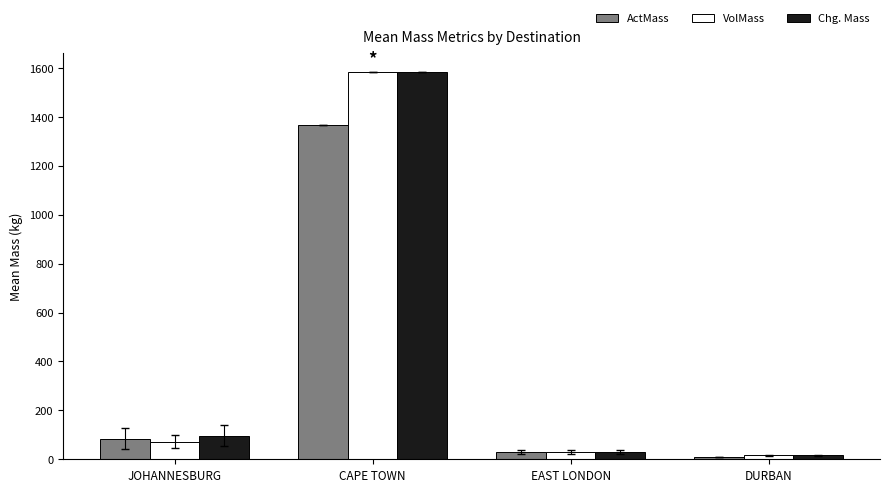

What is the approximate value of Chg. Mass at JOHANNESBURG?

96.7